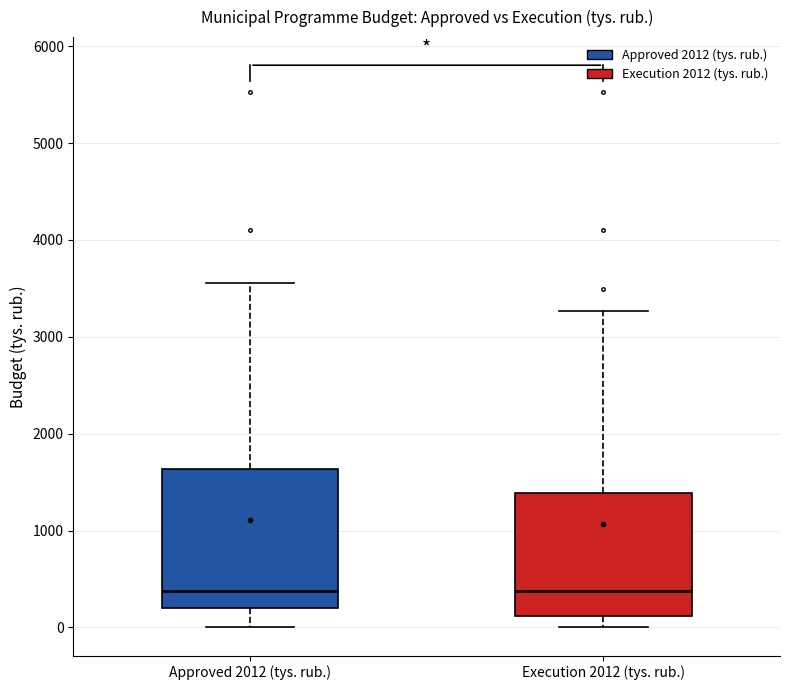

Comparing the boxes themselves (not the whiskers), which one is the tallest?

Approved 2012 (tys. rub.)